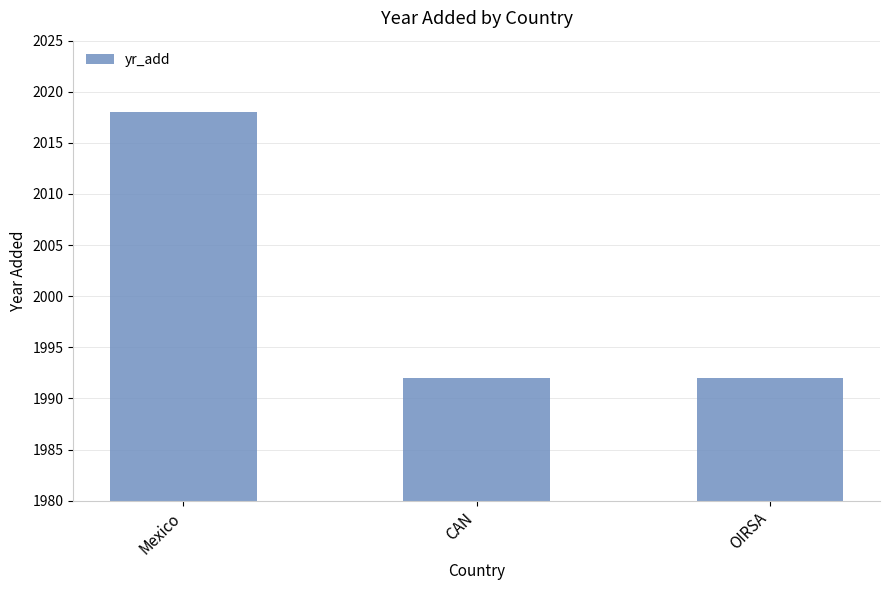

Approximately how many times larger is the value at CAN compared to Mexico?

1.0